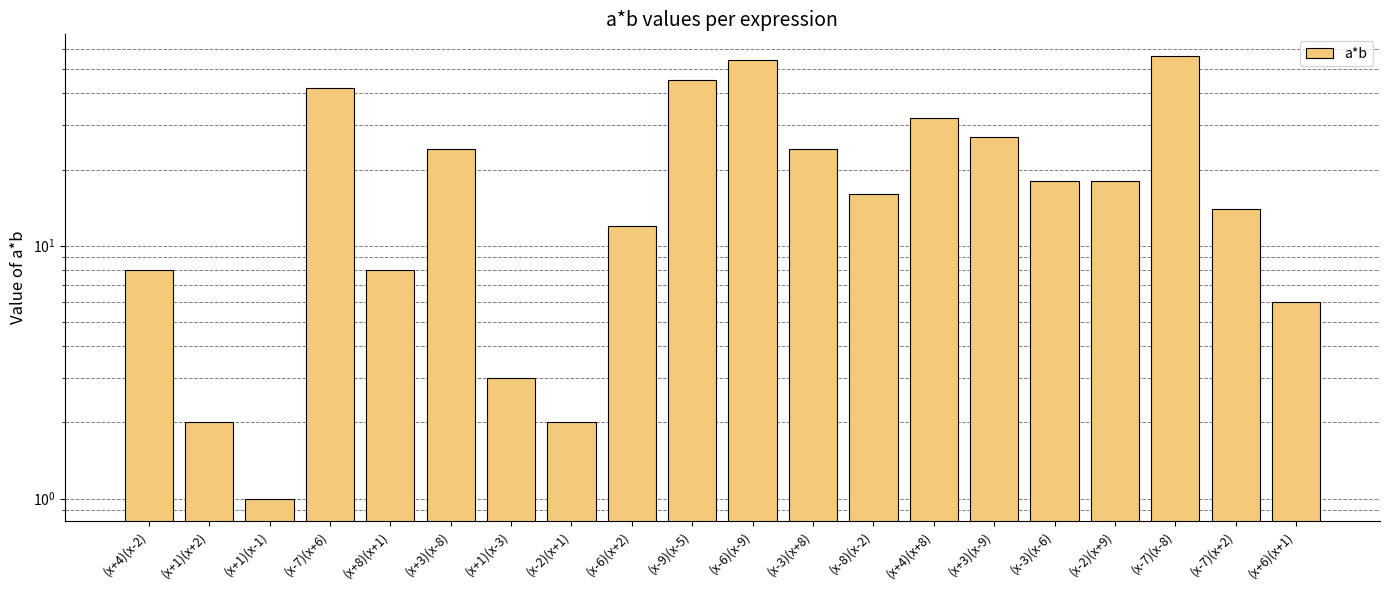

The chart shows a value of 47 at (x+3)(x-9). True or false?

False